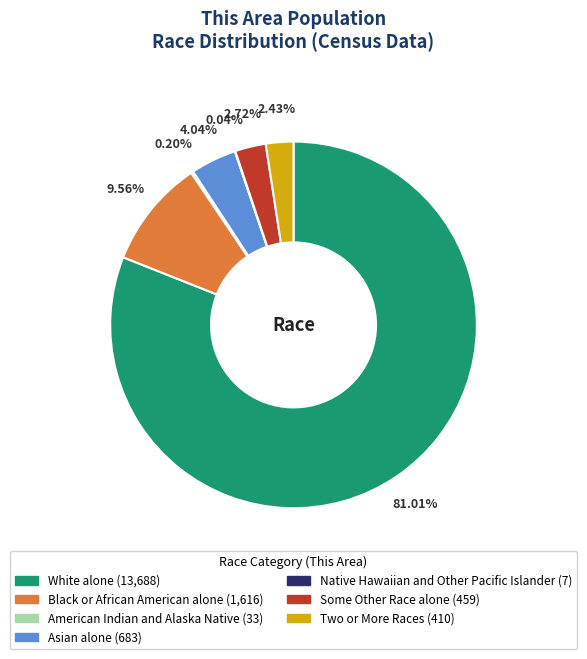

Does any single category account for the majority?

Yes